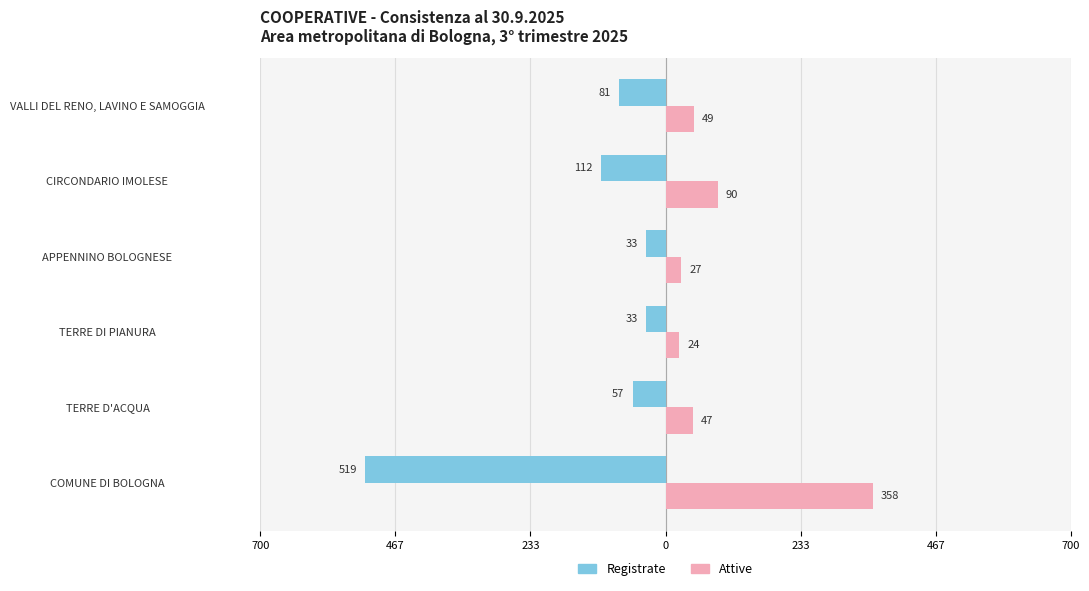

List the series in order of their overall mean, lowest first.

Registrate, Attive